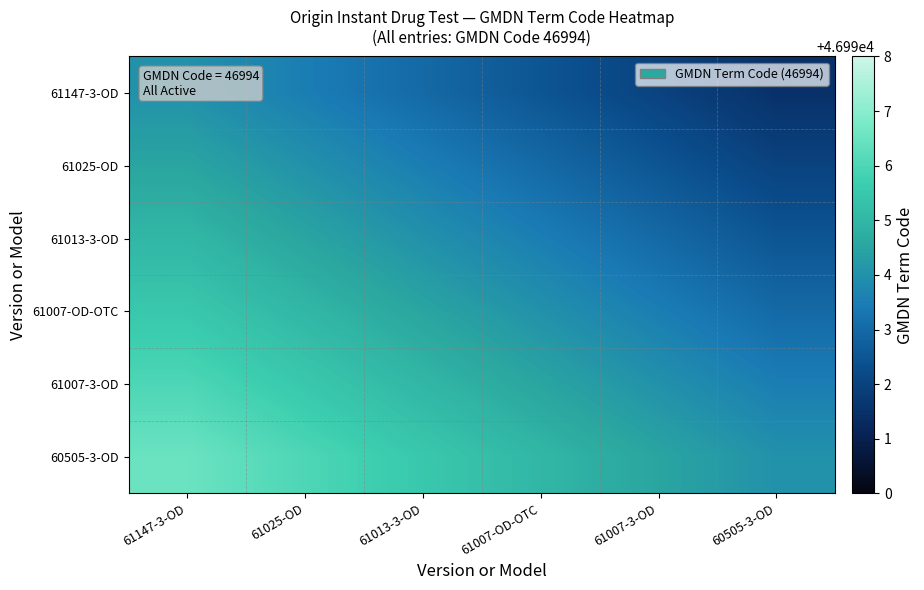

Rank the series by their average value, from lowest to highest.

61147-3-OD, 61025-OD, 61013-3-OD, 61007-OD-OTC, 61007-3-OD, 60505-3-OD